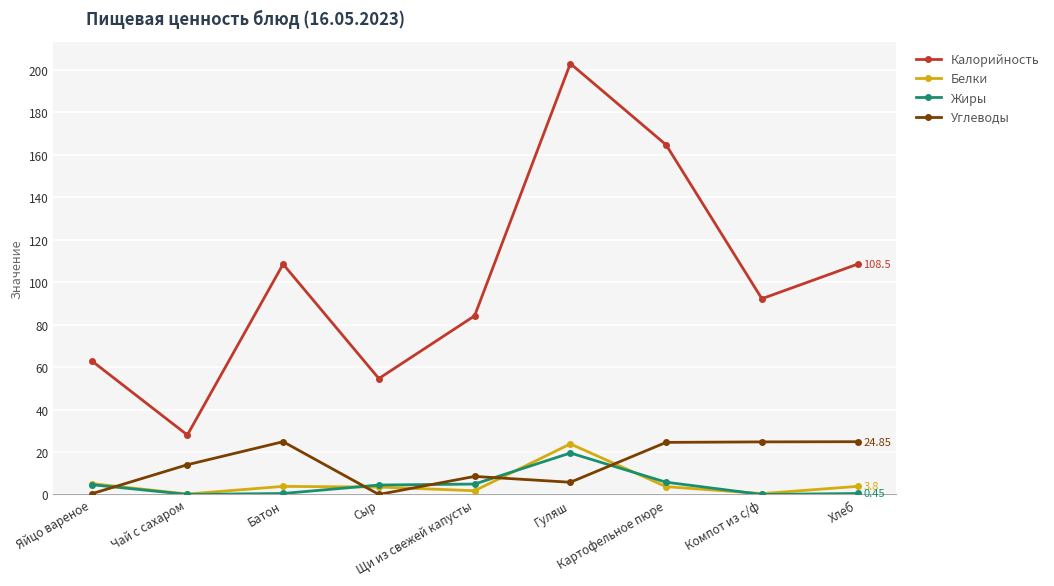

Which series has the largest range (max minus min)?

Калорийность